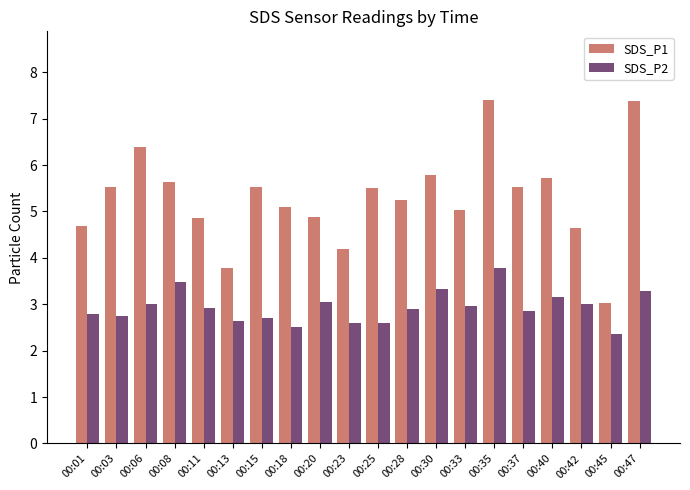

Which category has the lowest value across all series?

00:45